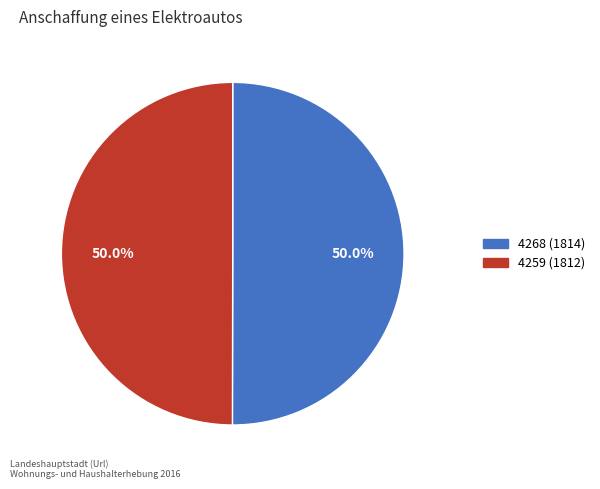

How many slices are in this pie chart?

2